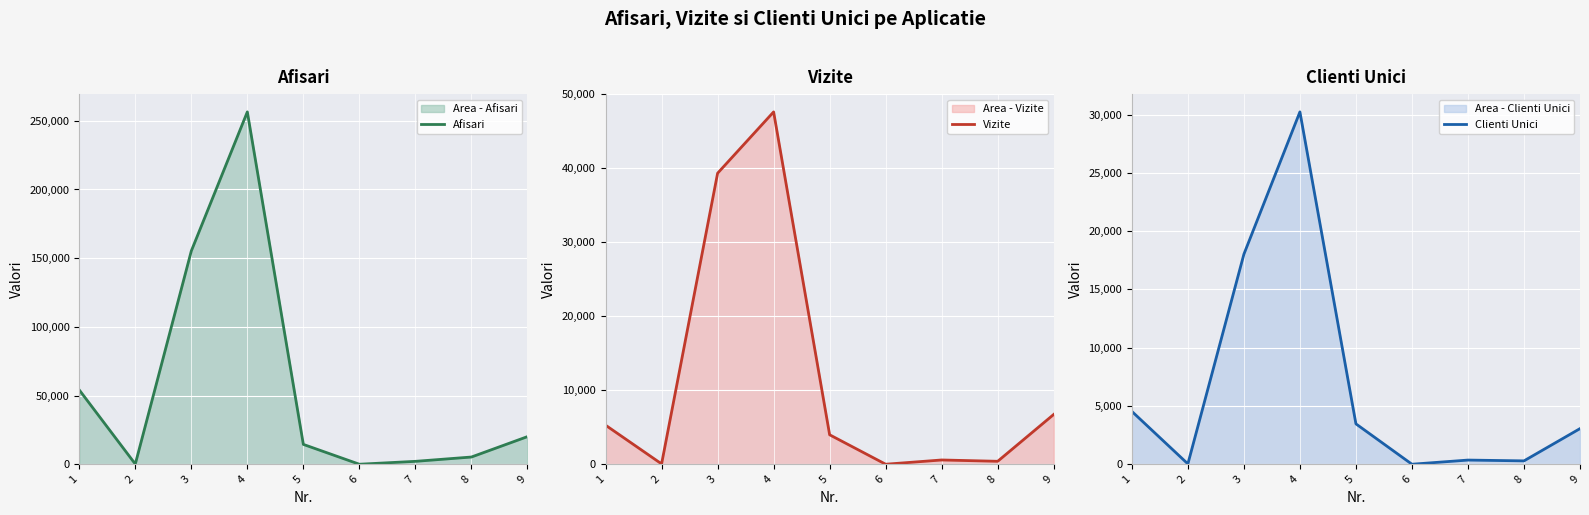

How many lines are shown in the chart?

3